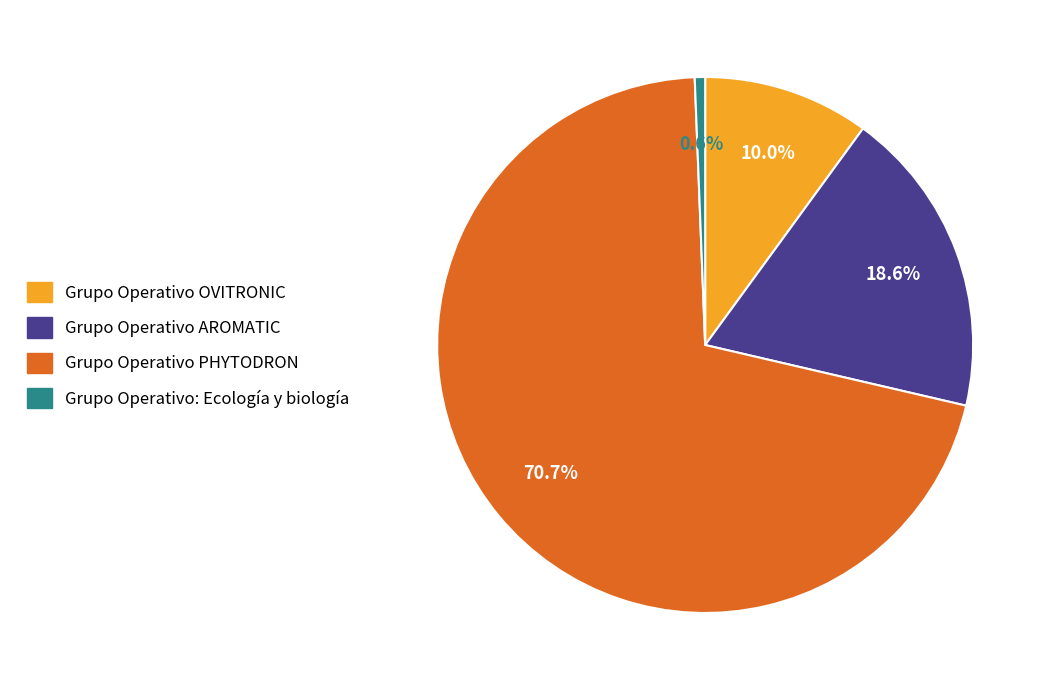

Is Grupo Operativo AROMATIC the majority of the pie?

No